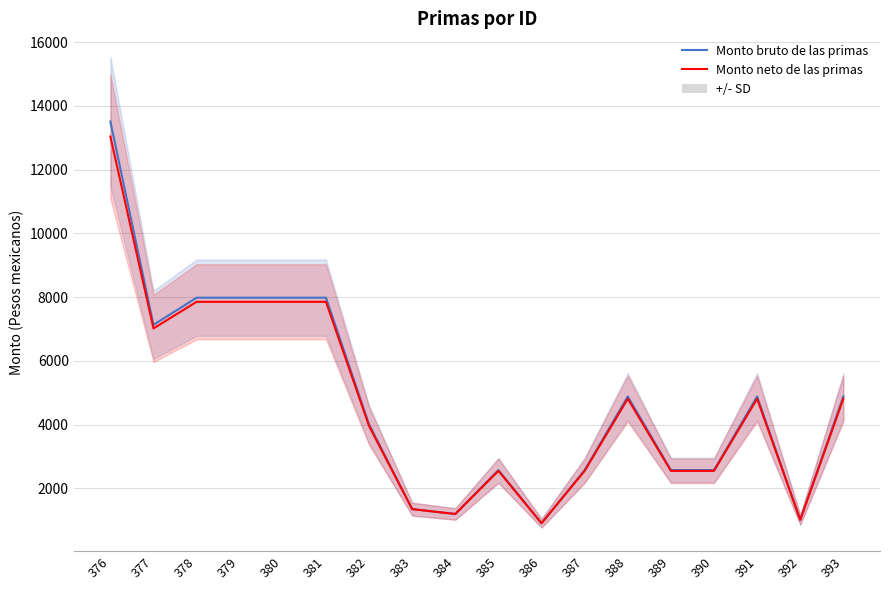

What is the minimum value for Monto neto de las primas?

909.5